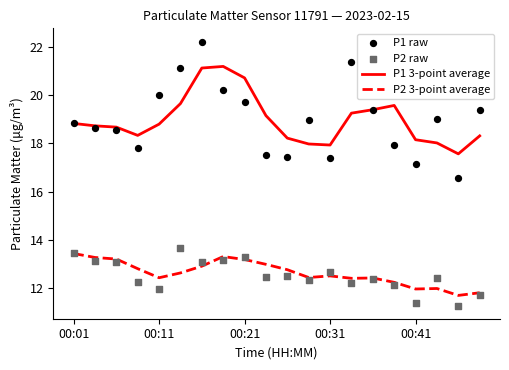

Is the value of P1 3-point average at 10 greater than the value of P1 raw at 5?

No